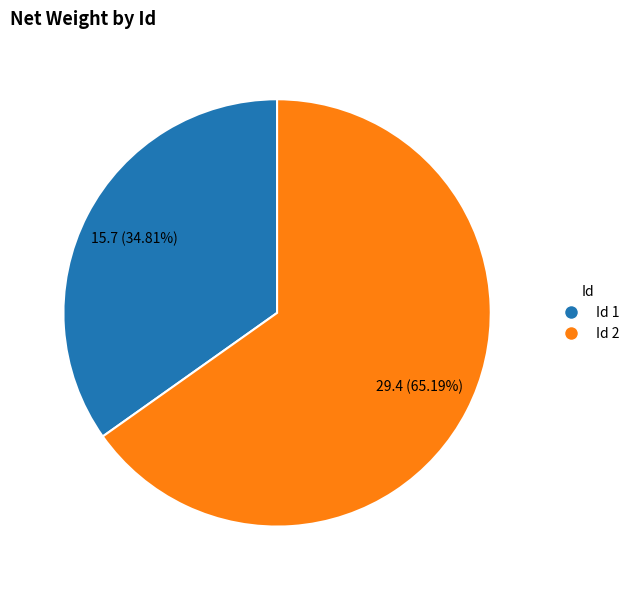

Count the number of slices in the pie.

2